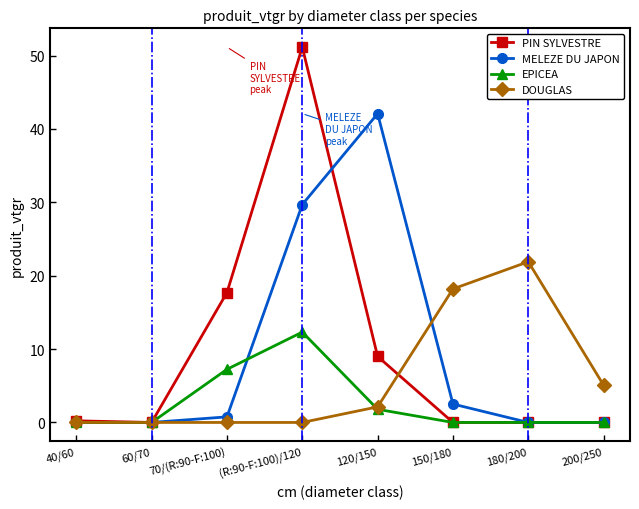

Where is EPICEA nearest to the value 6?

70/(R:90-F:100)